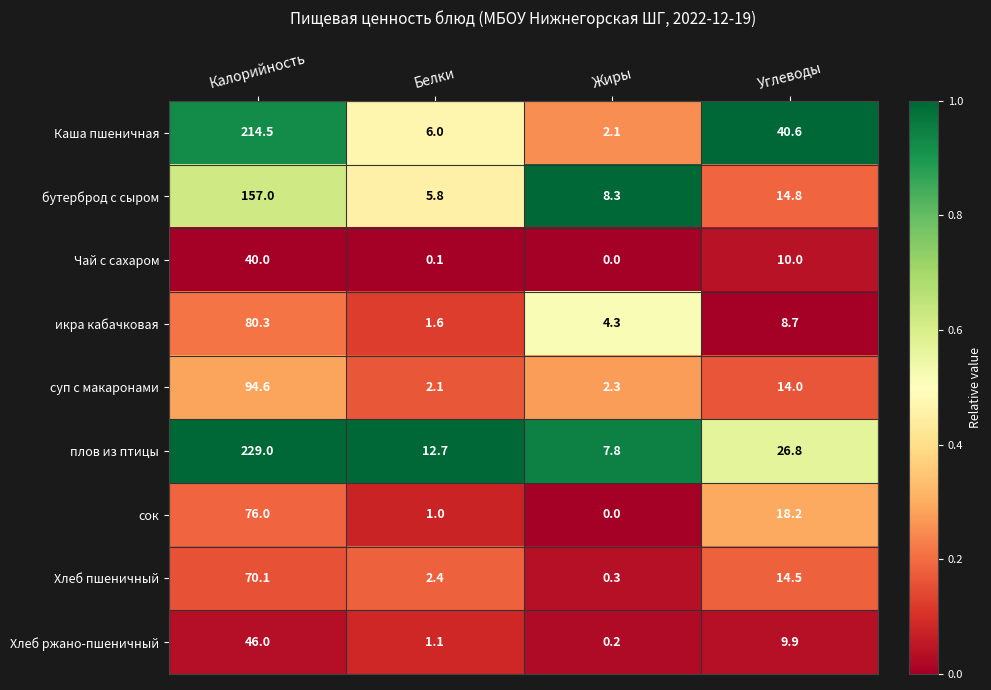

Between Калорийность and Углеводы, which series saw the biggest shift?

плов из птицы